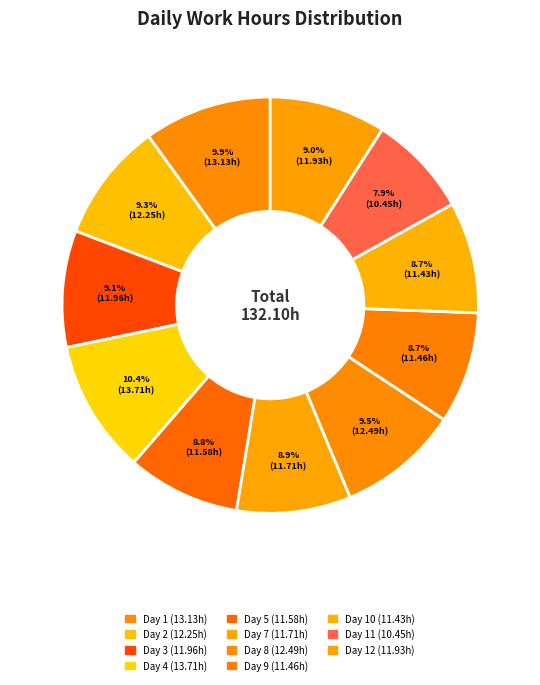

To the nearest percent, what is the difference between the largest and smallest slice percentages?

2%